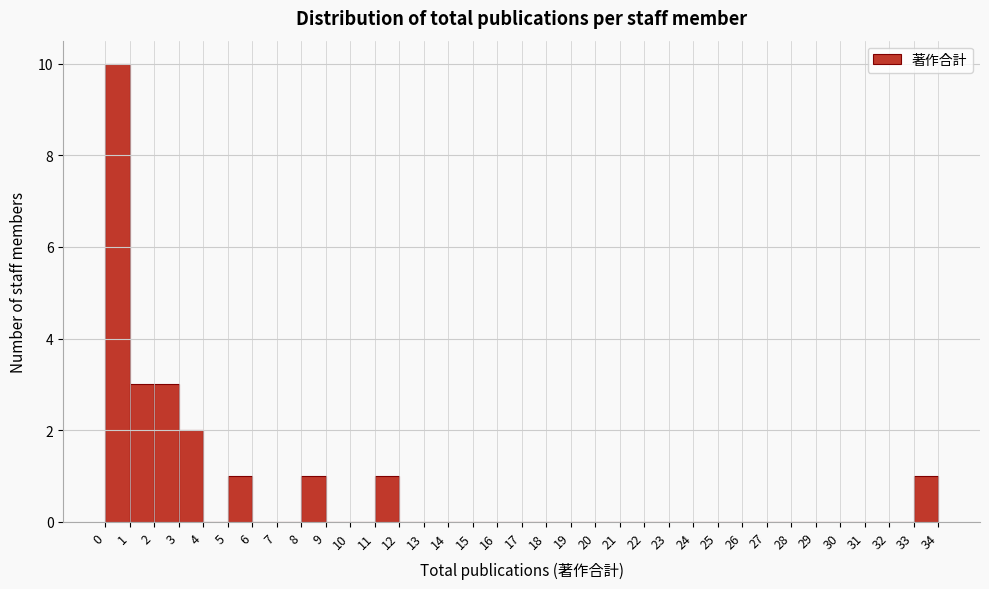

How tall is the bar that spans 3 to 4 on the x-axis? The values are not printed on the chart, so give them approximately, as read against the axis.

2